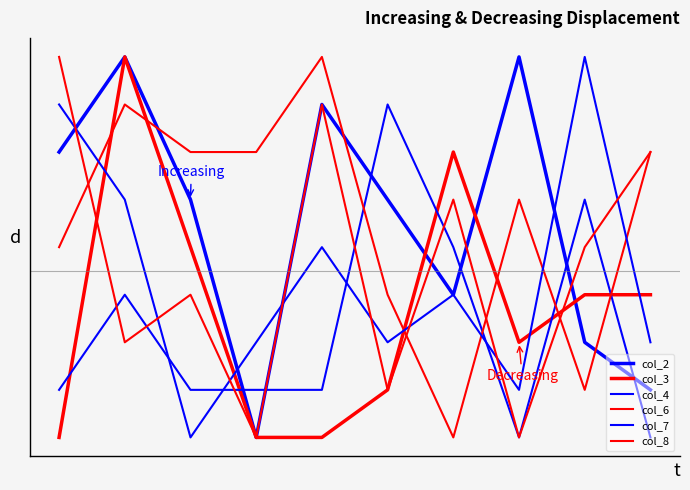

Does the chart have visible grid lines?

No